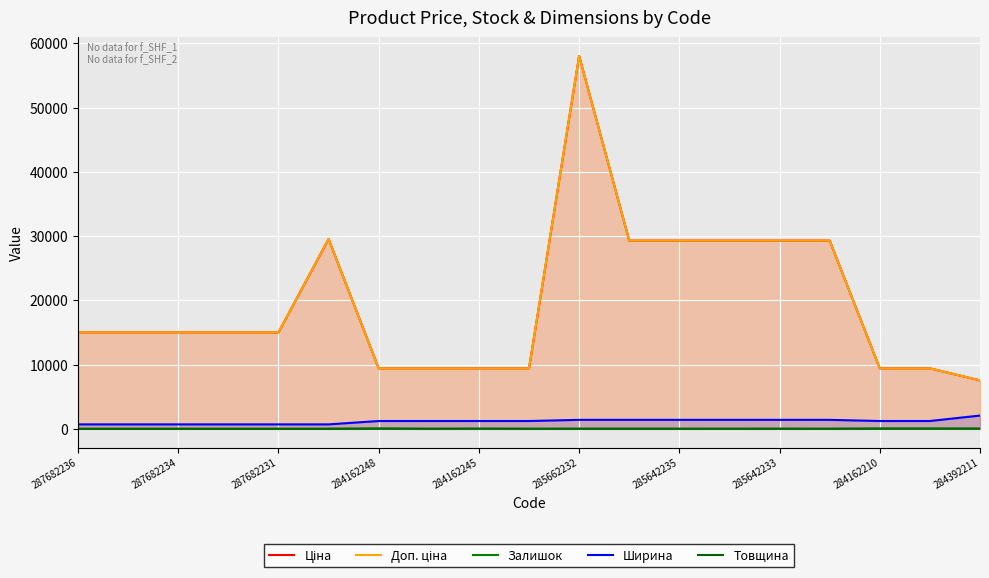

Rank the series by their maximum value, from lowest to highest.

Товщина, Залишок, Ширина, Ціна, Доп. ціна